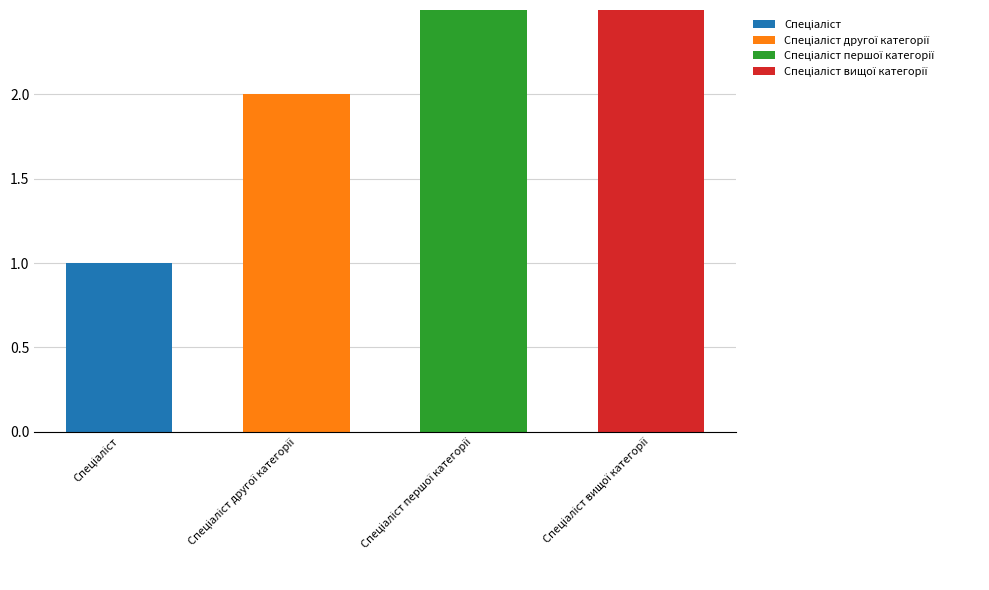

Where does the data first go above 3?

Спеціаліст вищої категорії